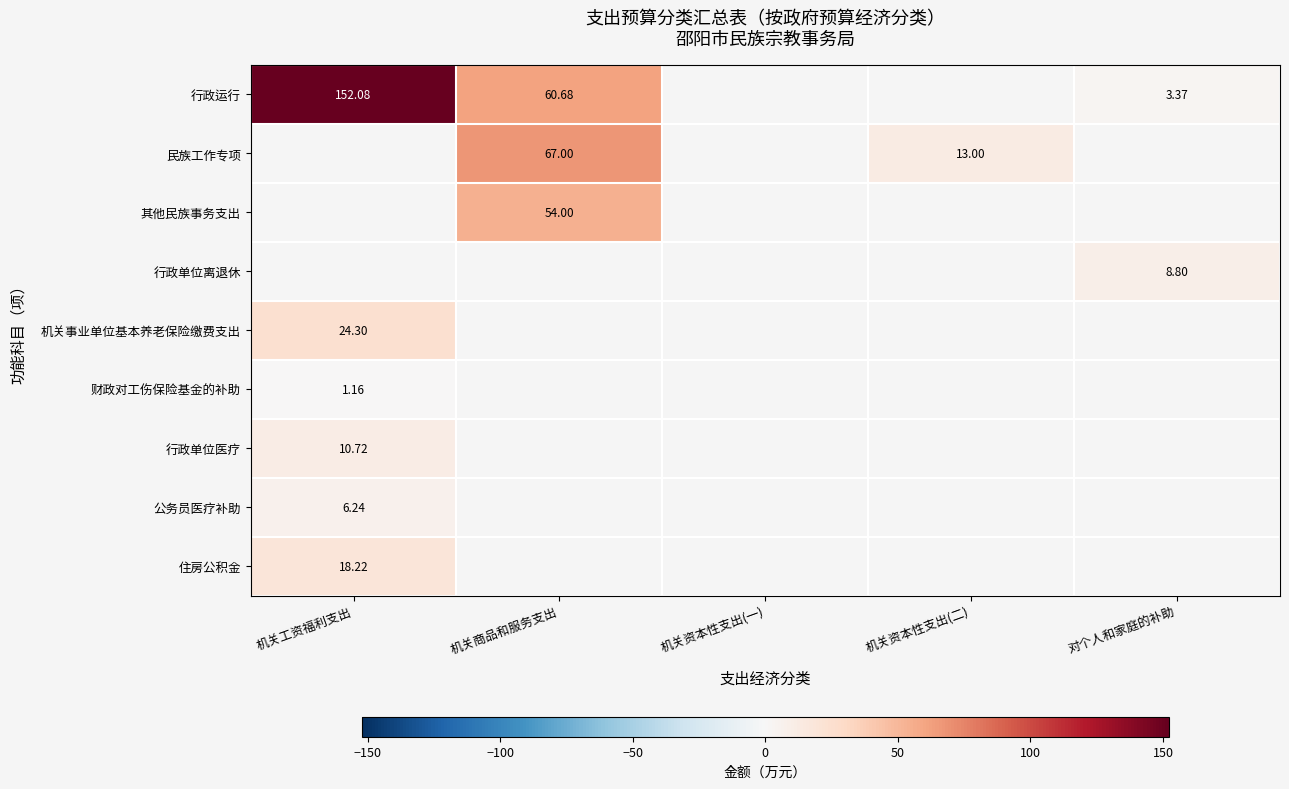

Read the 行政单位医疗 value at 机关工资福利支出.

10.7